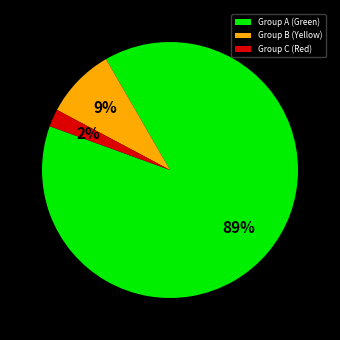

Rank the categories by value from lowest to highest.

Group C (Red), Group B (Yellow), Group A (Green)